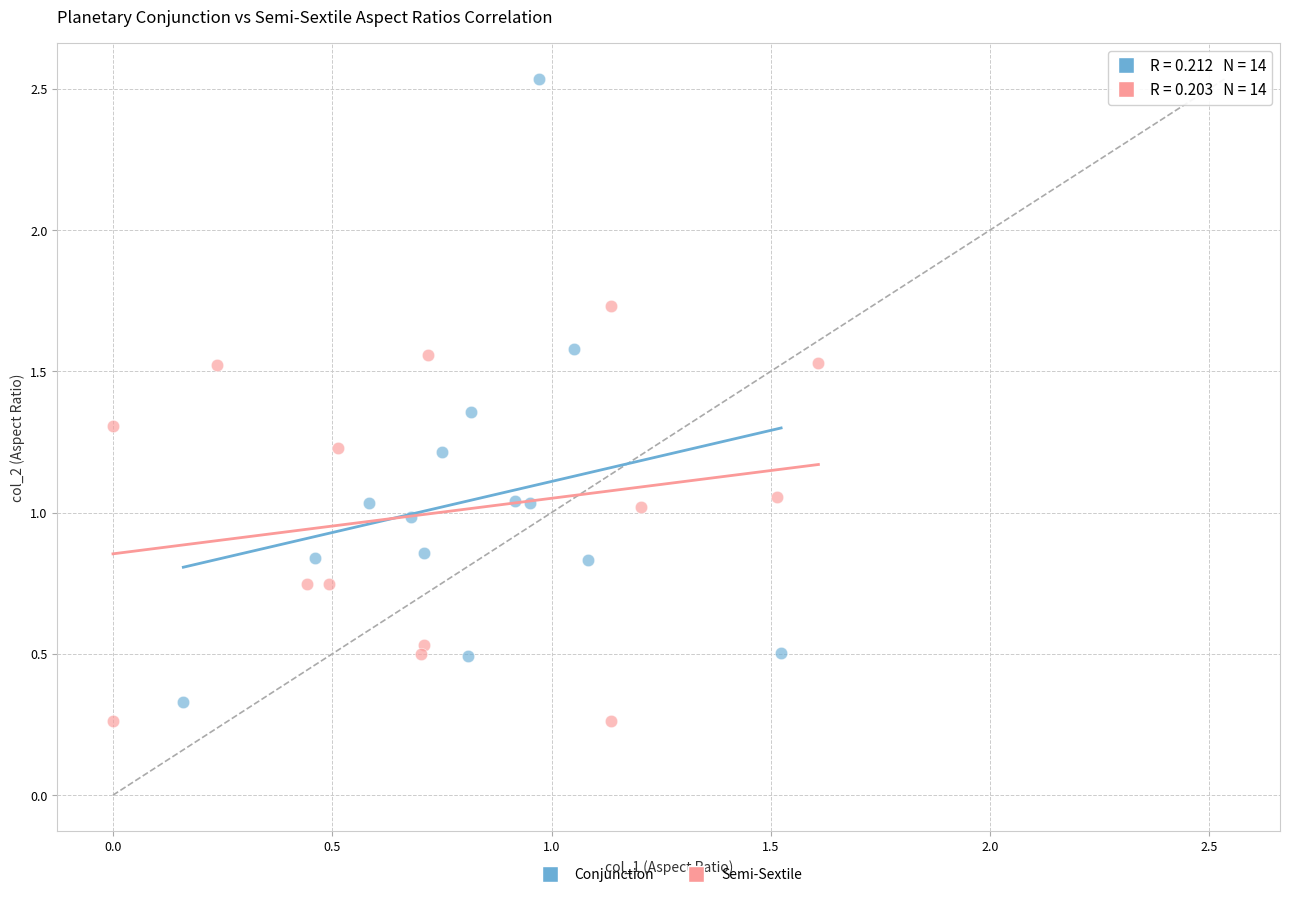

What are all the series names shown in the legend?

Conjunction, Semi-Sextile